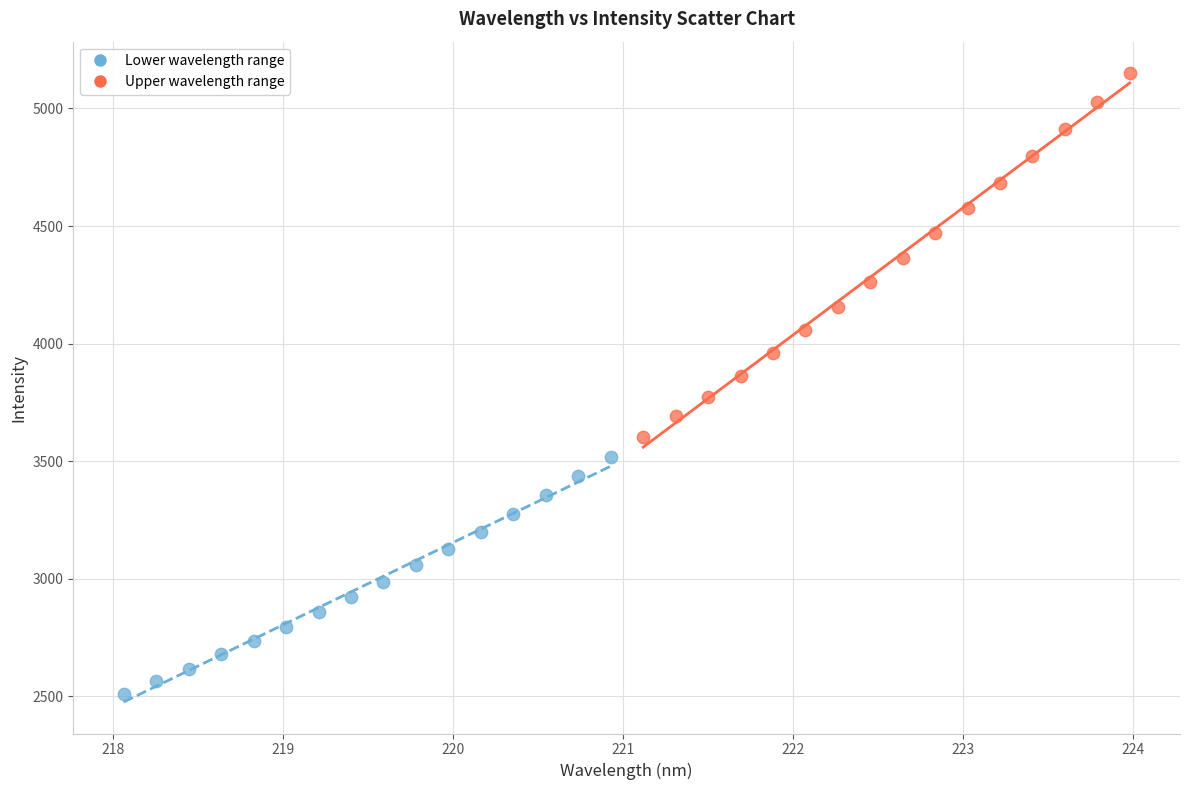

Which series has the widest spread of Y values?

Upper wavelength range